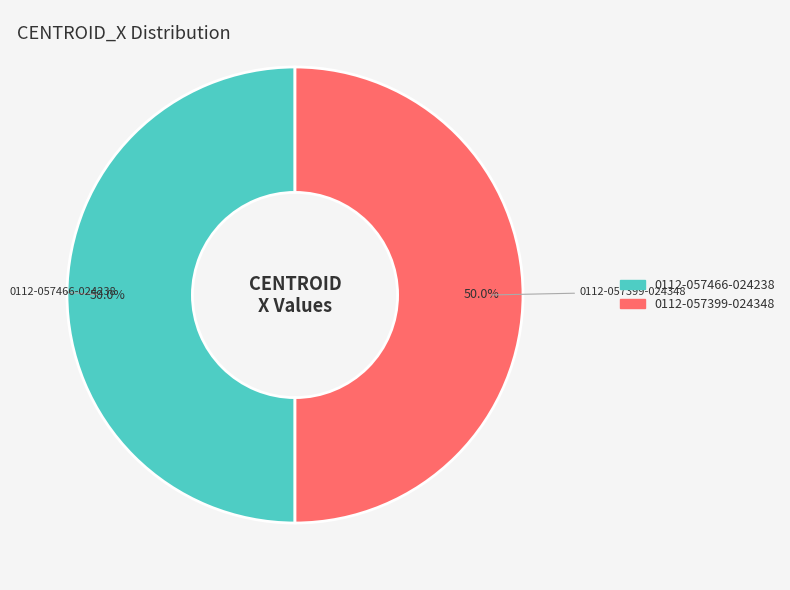

Is the sum of 0112-057466-024238 and 0112-057399-024348 greater than half?

Yes